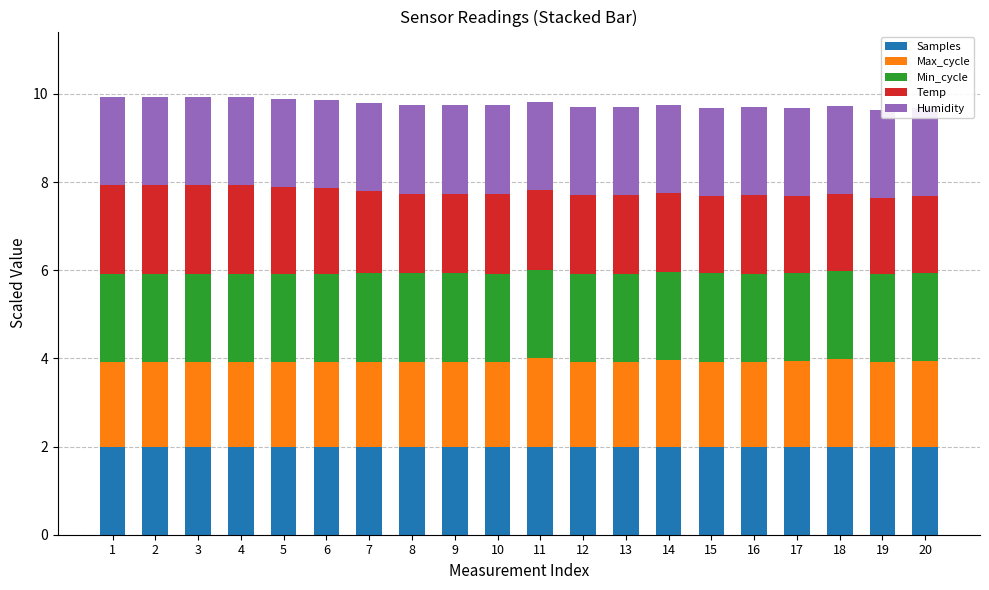

What is the sum of the Max_cycle values at 20 and 10?

3.9